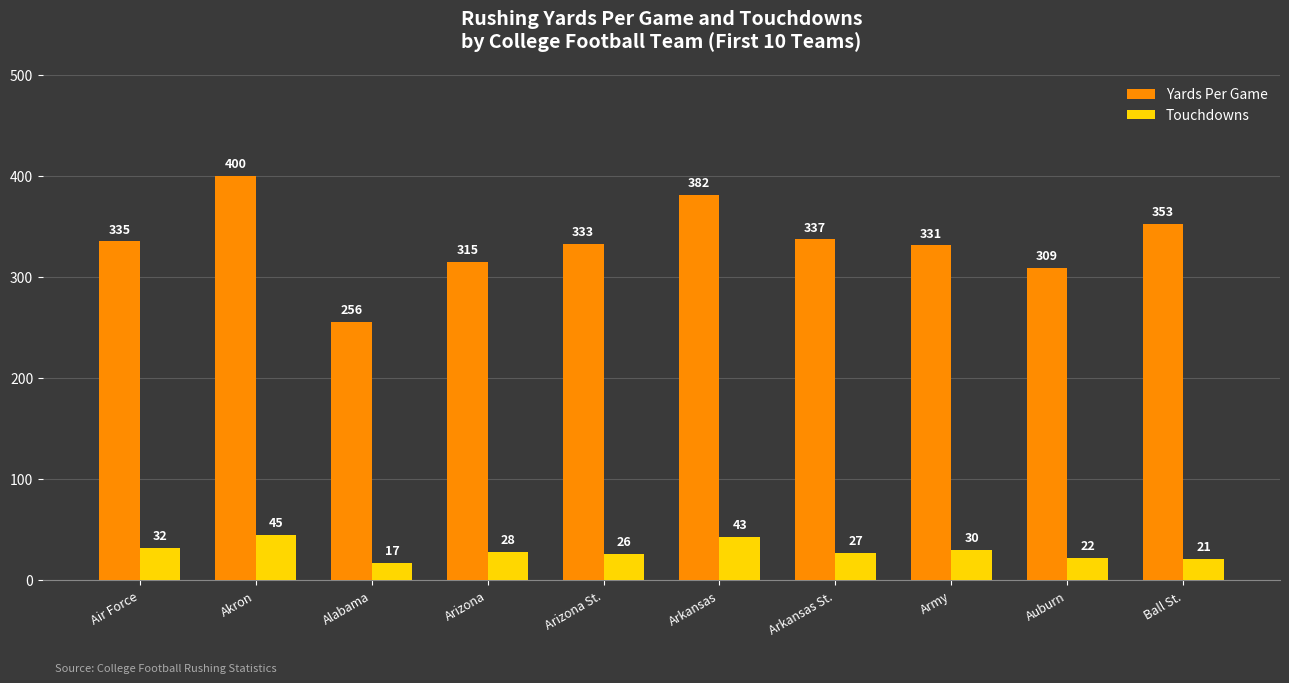

What is the label of the 9th bar from the left?

Auburn